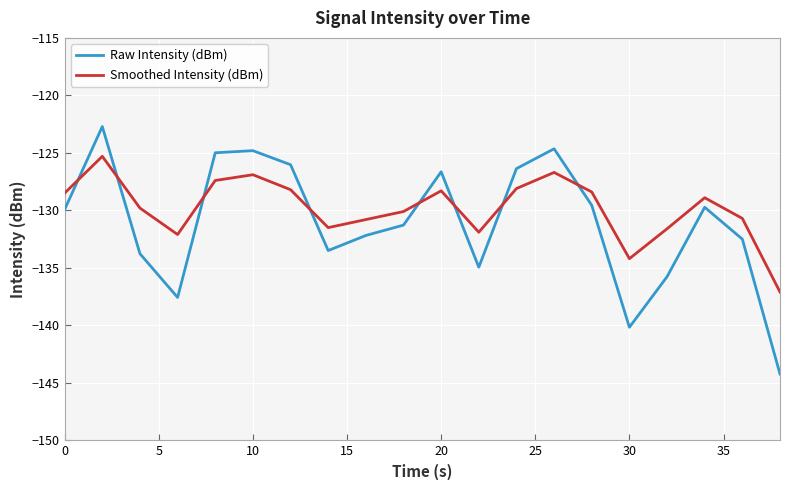

What is the maximum value shown in the chart?

-122.7